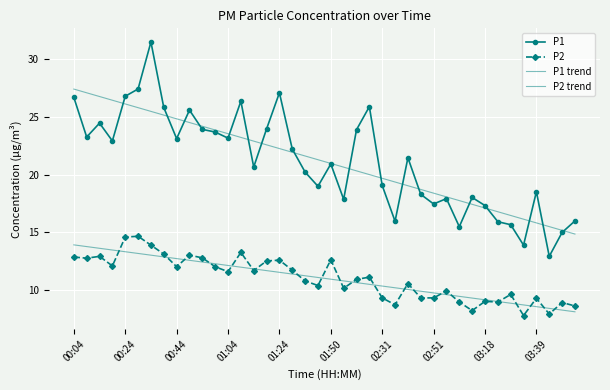

Which series has the largest total across all categories?

P1